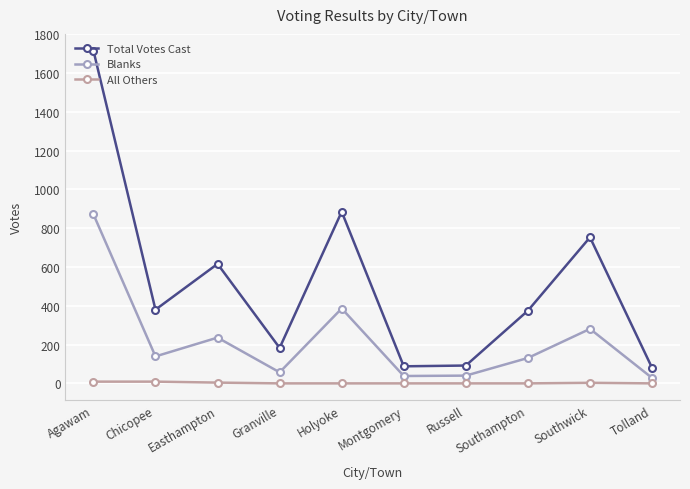

What is the sum of all Blanks values?

2208